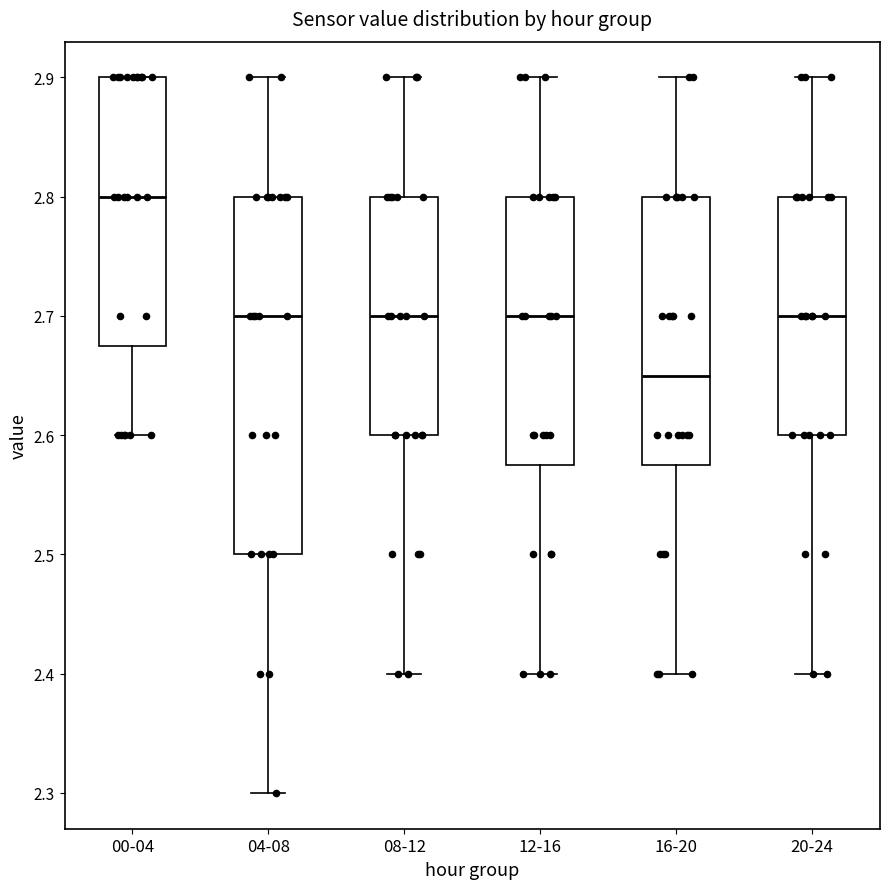

Reading left to right, read every box against the y-axis: the position of its median line, the range the box covers, and the ends of its whiskers. The values are not printed on the chart, so give them approximately, as read against the axis.

00-04: median 2.80, box 2.68 to 2.90, whiskers 2.60 to 2.90
04-08: median 2.70, box 2.50 to 2.80, whiskers 2.30 to 2.90
08-12: median 2.70, box 2.60 to 2.80, whiskers 2.40 to 2.90
12-16: median 2.70, box 2.58 to 2.80, whiskers 2.40 to 2.90
16-20: median 2.65, box 2.58 to 2.80, whiskers 2.40 to 2.90
20-24: median 2.70, box 2.60 to 2.80, whiskers 2.40 to 2.90